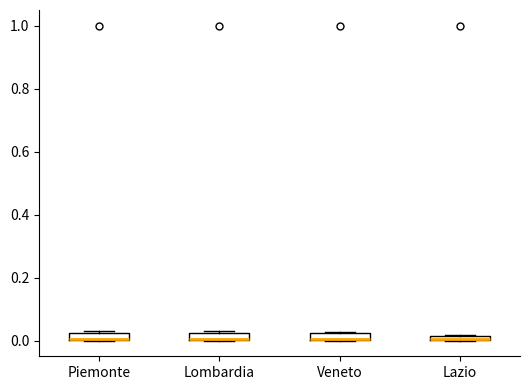

Where is the upper edge of the box for Piemonte on the y-axis? The values are not printed on the chart, so give them approximately, as read against the axis.

0.02